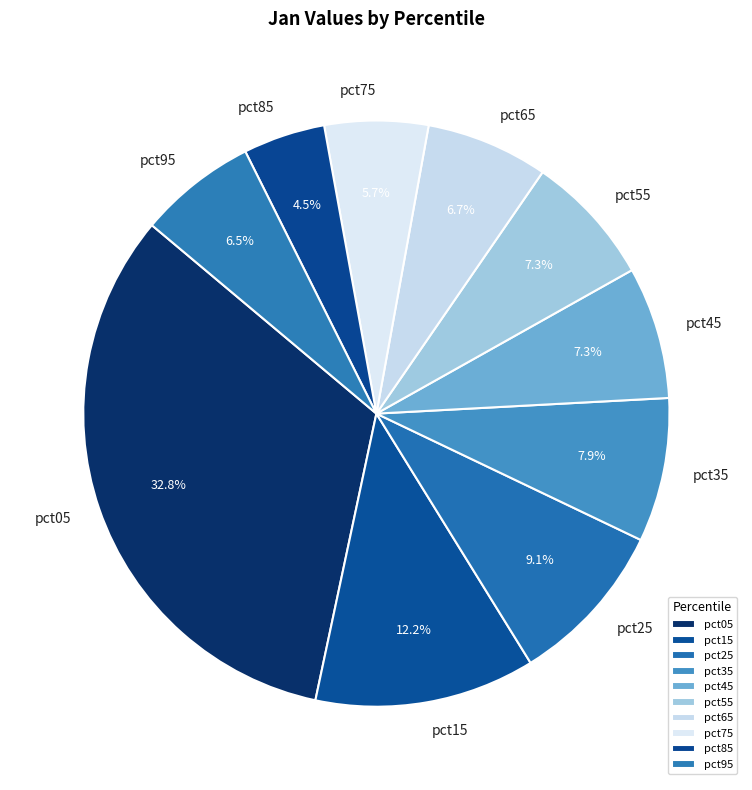

Does any single category account for the majority?

No